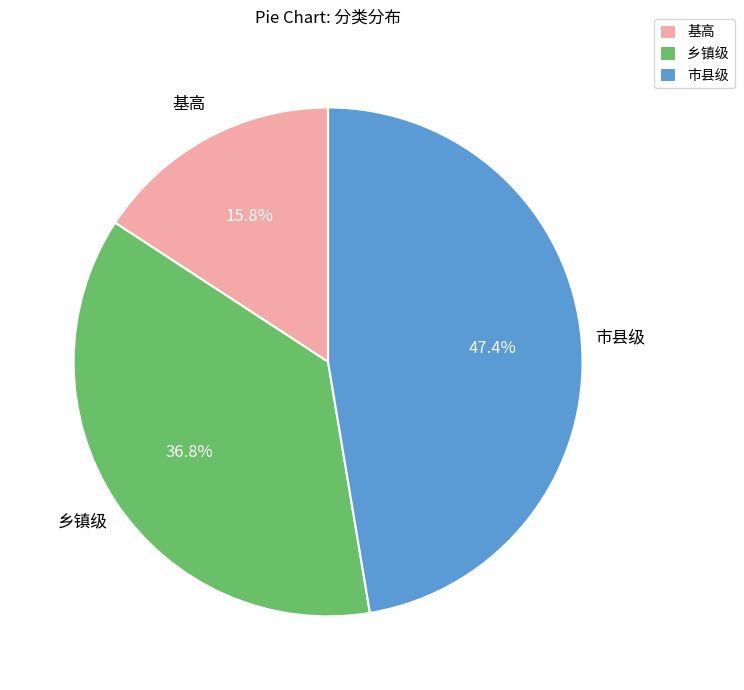

Combined, do 基高 and 市县级 account for over 50%?

Yes